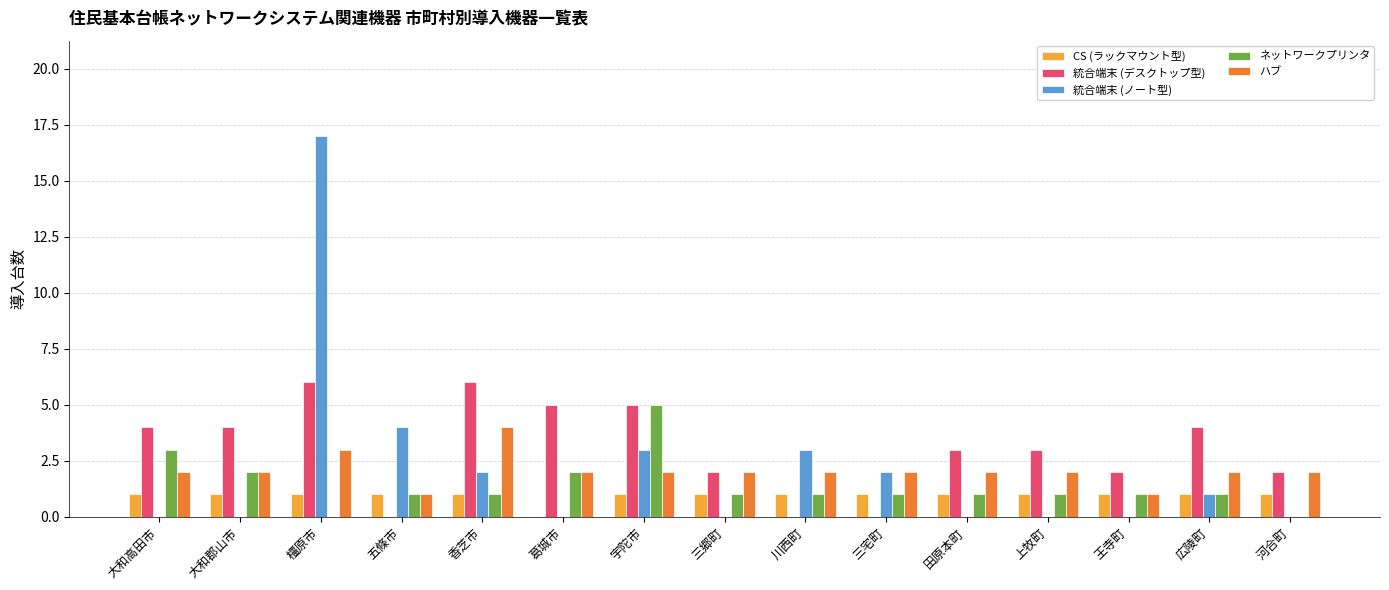

Which category has the highest value in the 統合端末 (ノート型) series?

橿原市